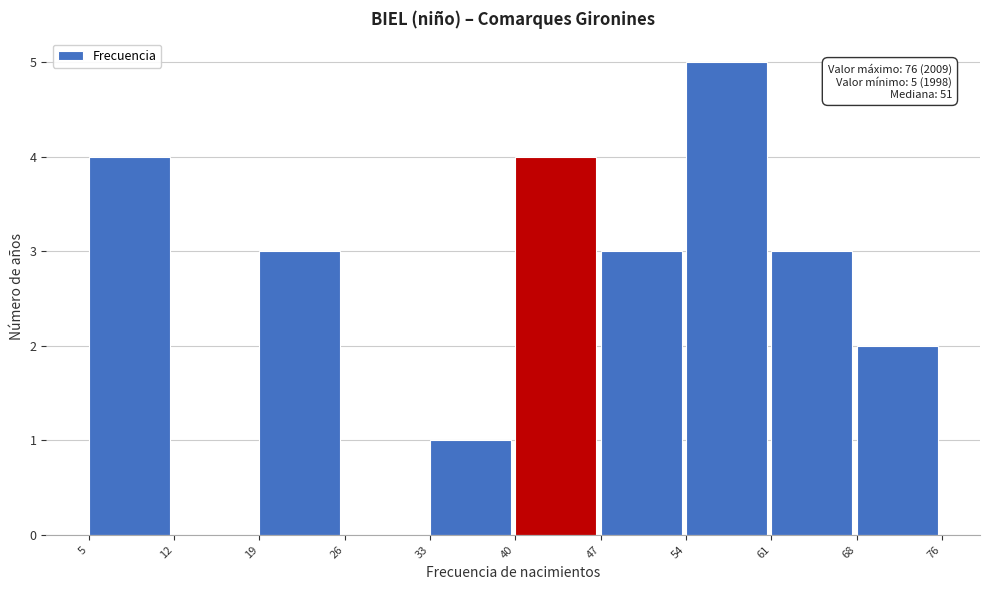

Reading left to right, transcribe all the data shown in this chart.

5=4	12=0	19=3	26=0	33=1	40=4	47=3	54=5	61=3	68=2